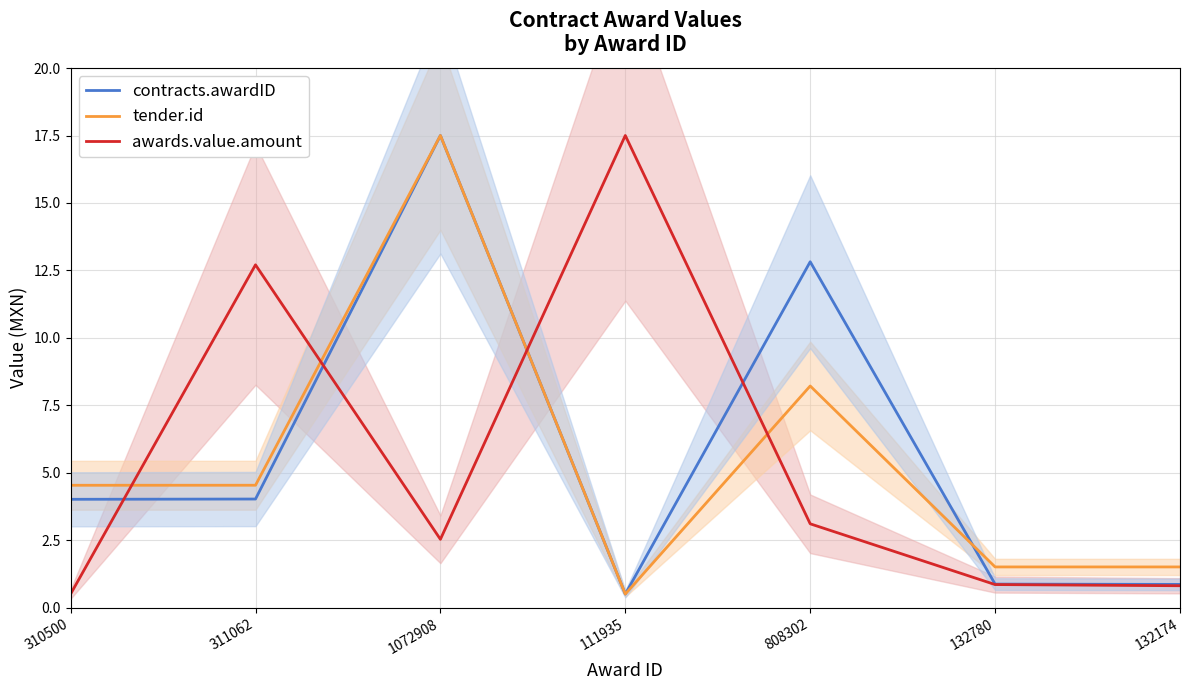

Which series has the largest range (max minus min)?

contracts.awardID